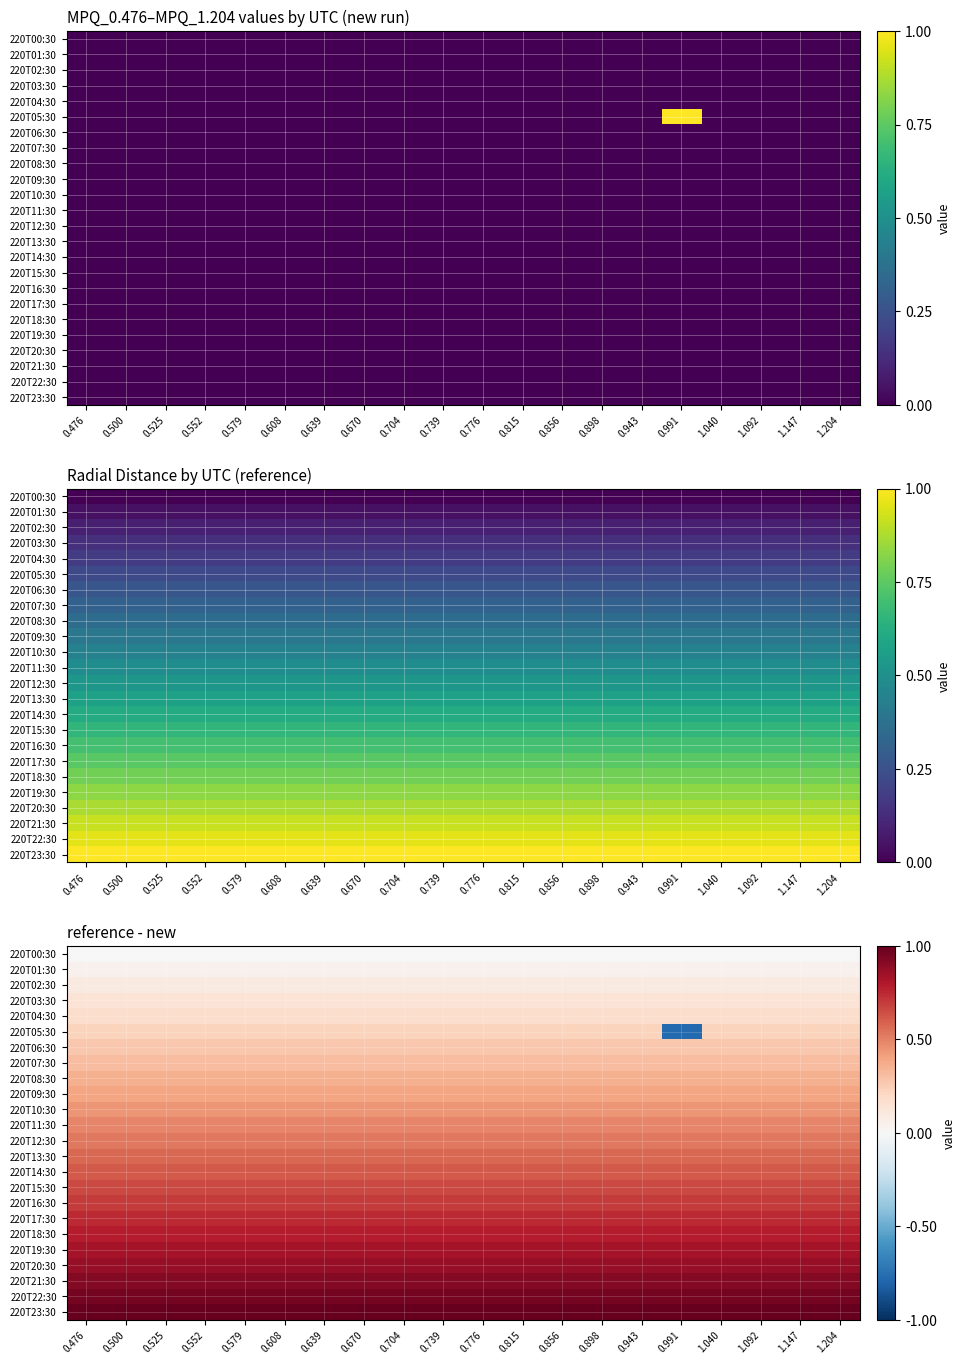

The value of 220T15:30 at 0.991 is 0.9. True or false?

False